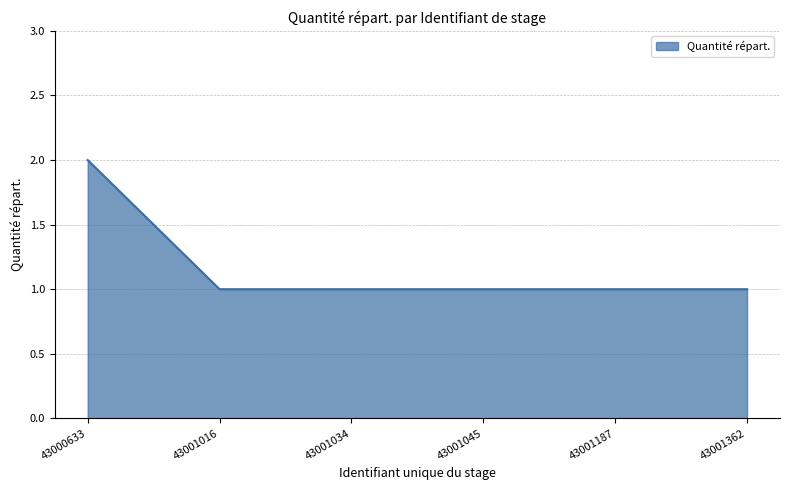

Reading left to right, extract all data points from this chart.

43000633=2	43001016=1	43001034=1	43001045=1	43001187=1	43001362=1